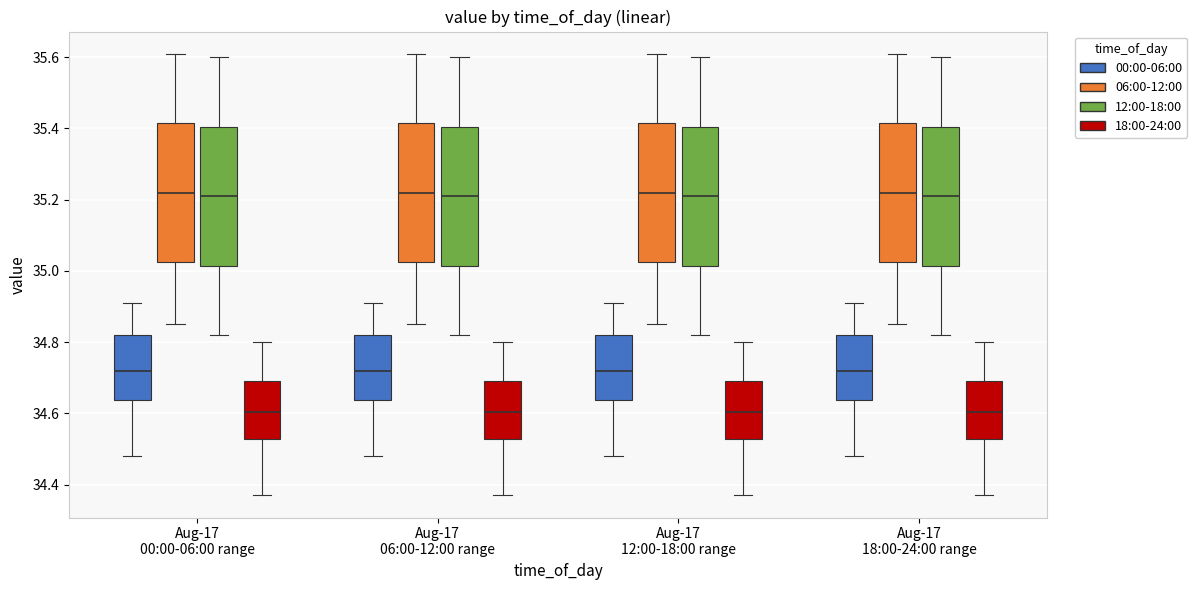

Reading left to right, transcribe this box plot: for each box, give where its median line is, the range the box spans, and where its two whiskers end, as read against the y-axis. The values are not printed on the chart, so give them approximately, as read against the axis.

Aug-17 00:00-06:00 range (00:00-06:00): median 34.72, box 34.64 to 34.82, whiskers 34.48 to 34.92
Aug-17 00:00-06:00 range (06:00-12:00): median 35.22, box 35.02 to 35.42, whiskers 34.86 to 35.62
Aug-17 00:00-06:00 range (12:00-18:00): median 35.22, box 35.02 to 35.40, whiskers 34.82 to 35.60
Aug-17 00:00-06:00 range (18:00-24:00): median 34.60, box 34.52 to 34.70, whiskers 34.38 to 34.80
Aug-17 06:00-12:00 range (00:00-06:00): median 34.72, box 34.64 to 34.82, whiskers 34.48 to 34.92
Aug-17 06:00-12:00 range (06:00-12:00): median 35.22, box 35.02 to 35.42, whiskers 34.86 to 35.62
Aug-17 06:00-12:00 range (12:00-18:00): median 35.22, box 35.02 to 35.40, whiskers 34.82 to 35.60
Aug-17 06:00-12:00 range (18:00-24:00): median 34.60, box 34.52 to 34.70, whiskers 34.38 to 34.80
Aug-17 12:00-18:00 range (00:00-06:00): median 34.72, box 34.64 to 34.82, whiskers 34.48 to 34.92
Aug-17 12:00-18:00 range (06:00-12:00): median 35.22, box 35.02 to 35.42, whiskers 34.86 to 35.62
Aug-17 12:00-18:00 range (12:00-18:00): median 35.22, box 35.02 to 35.40, whiskers 34.82 to 35.60
Aug-17 12:00-18:00 range (18:00-24:00): median 34.60, box 34.52 to 34.70, whiskers 34.38 to 34.80
Aug-17 18:00-24:00 range (00:00-06:00): median 34.72, box 34.64 to 34.82, whiskers 34.48 to 34.92
Aug-17 18:00-24:00 range (06:00-12:00): median 35.22, box 35.02 to 35.42, whiskers 34.86 to 35.62
Aug-17 18:00-24:00 range (12:00-18:00): median 35.22, box 35.02 to 35.40, whiskers 34.82 to 35.60
Aug-17 18:00-24:00 range (18:00-24:00): median 34.60, box 34.52 to 34.70, whiskers 34.38 to 34.80